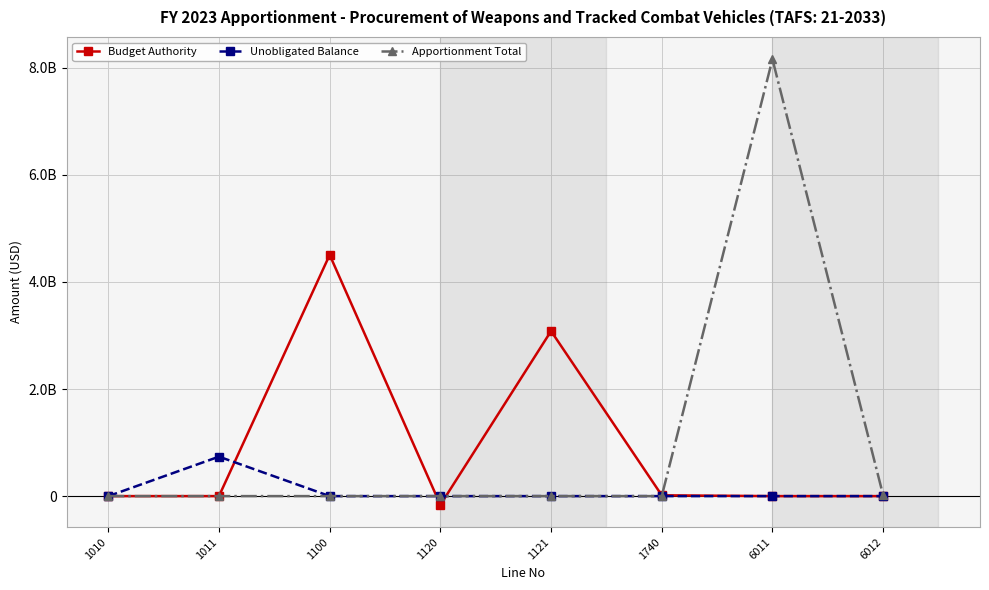

Is it true that Budget Authority equals 15000000 at 1740?

True